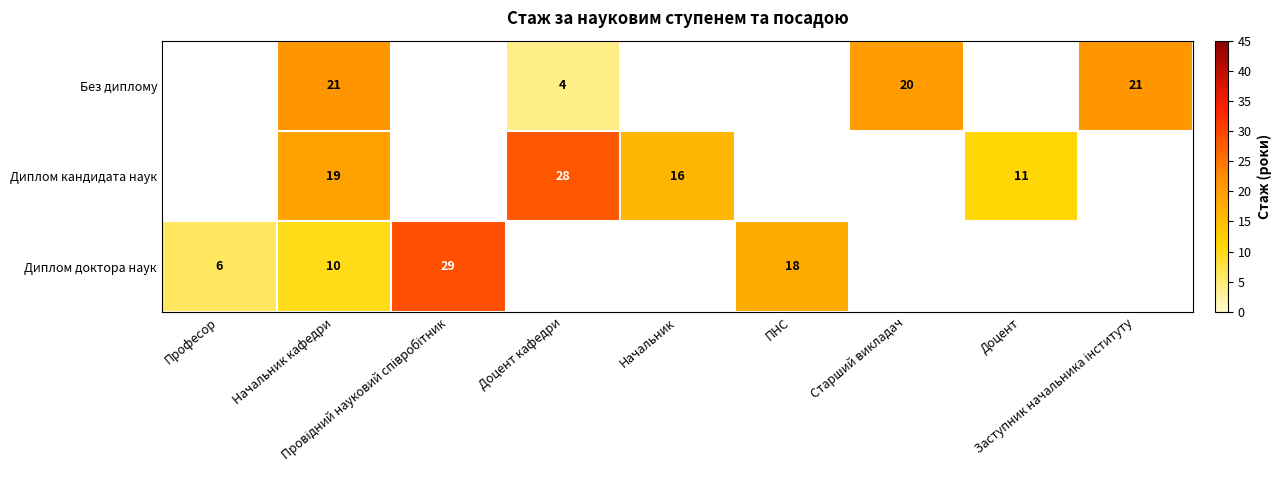

Which category has the lowest value across all series?

Доцент кафедри